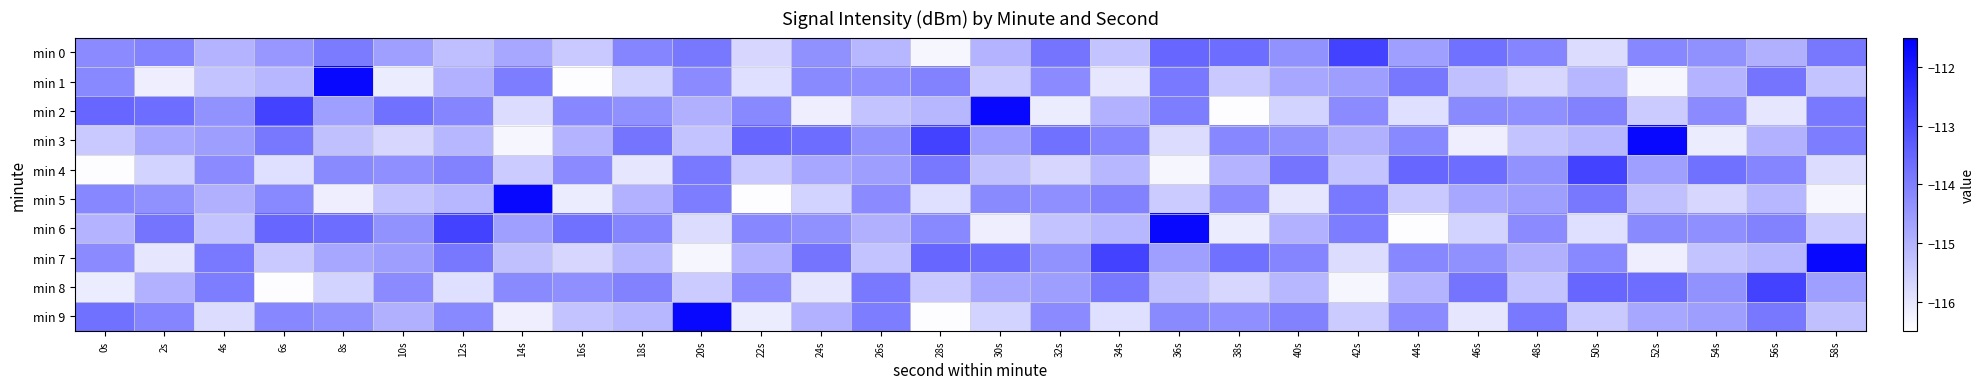

What is the minimum value shown in the chart?

-116.5